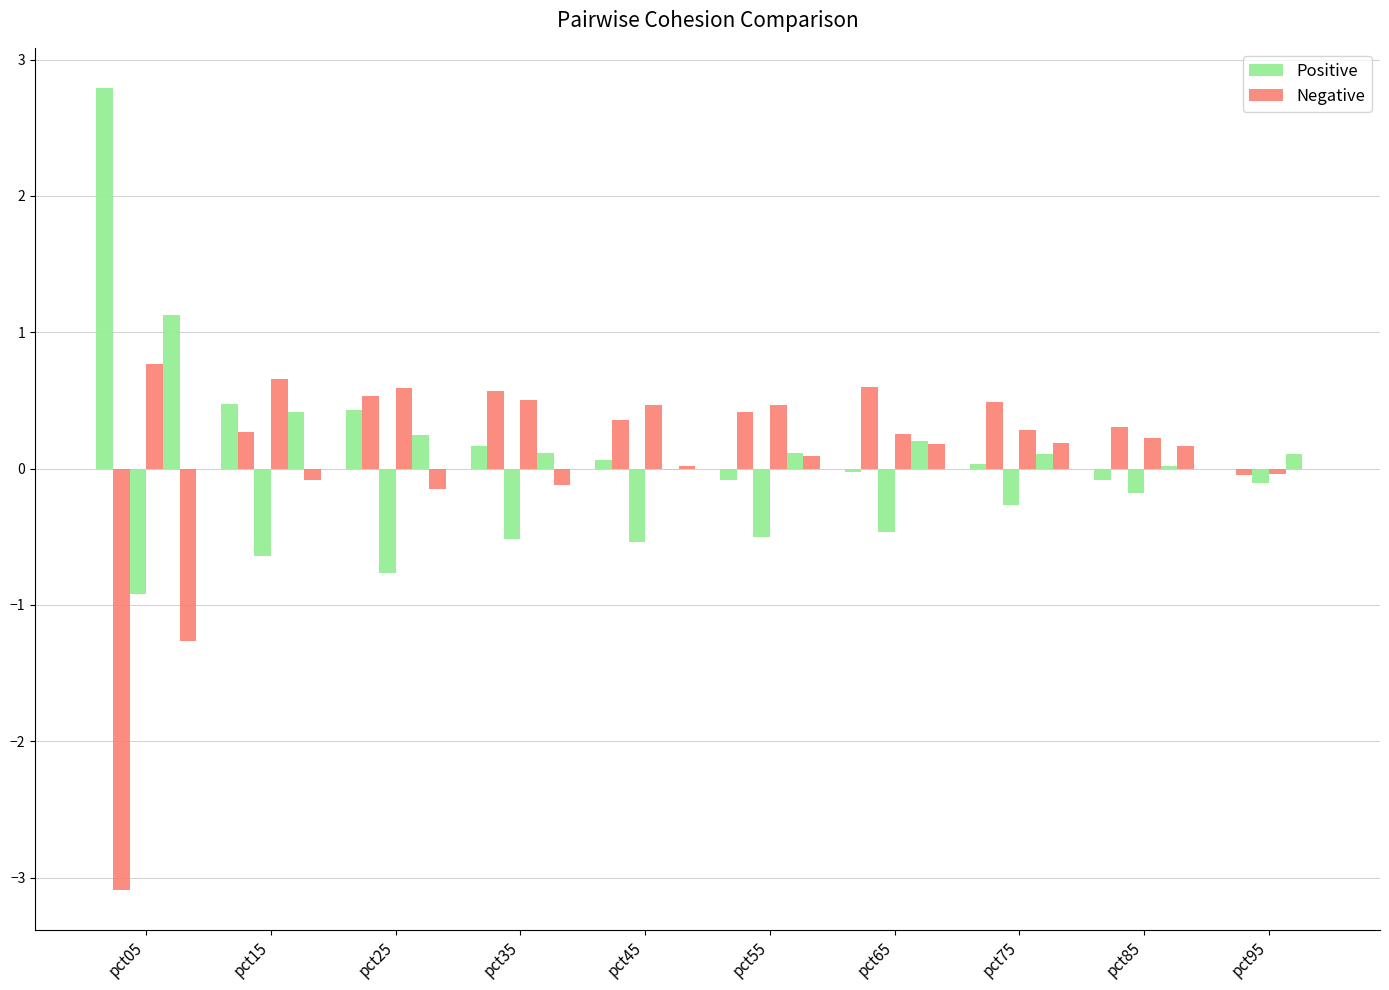

What are all the series names shown in the legend?

Positive, Negative